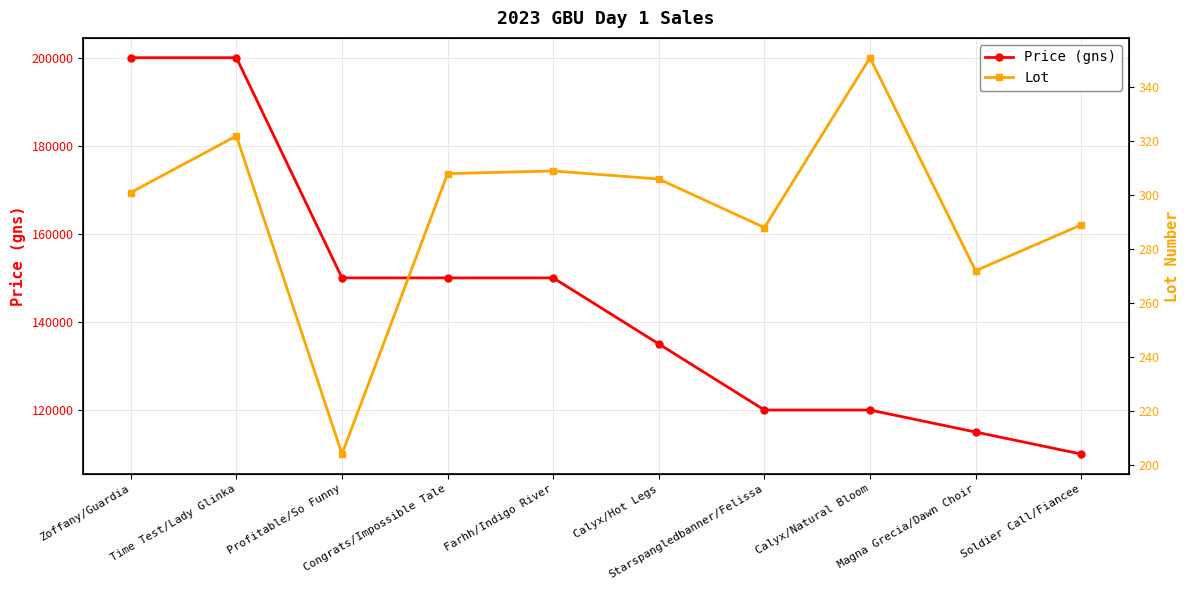

How many data points does each series have?

10